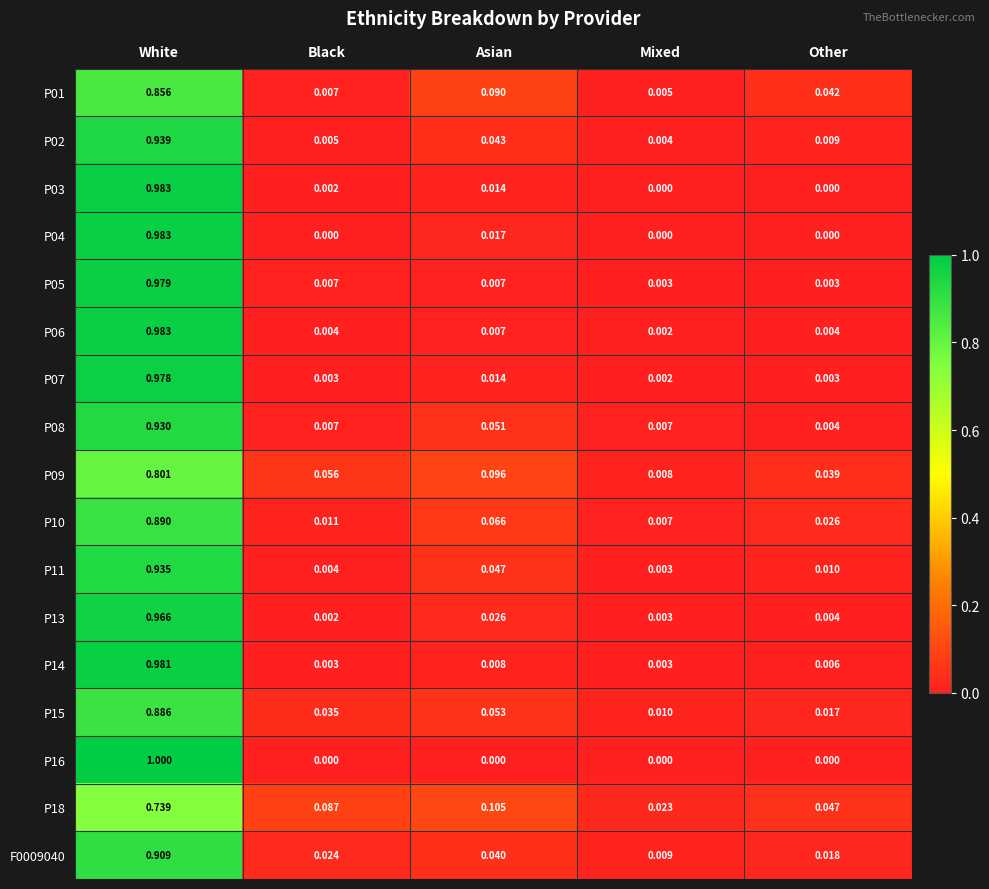

At which label does P02 reach its minimum?

Mixed